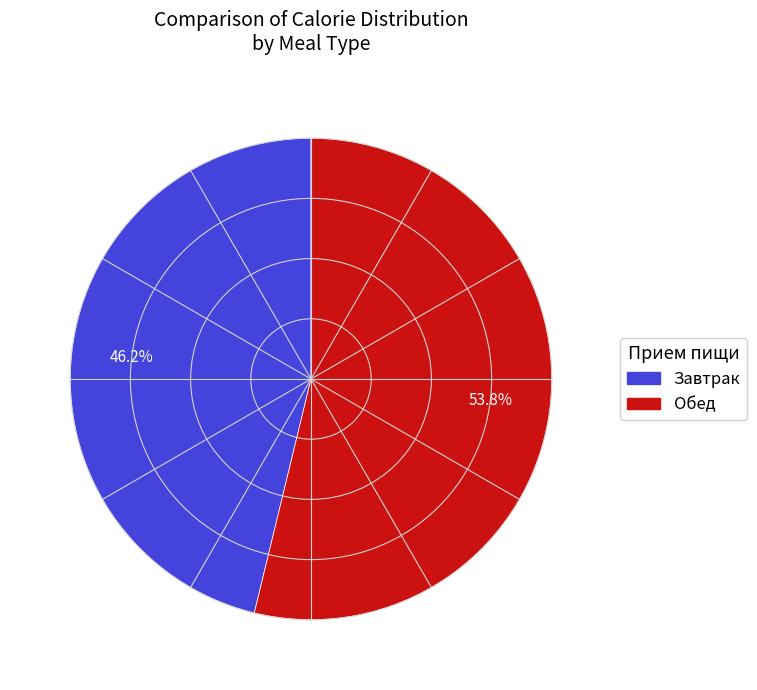

Is there a majority slice in this chart?

Yes